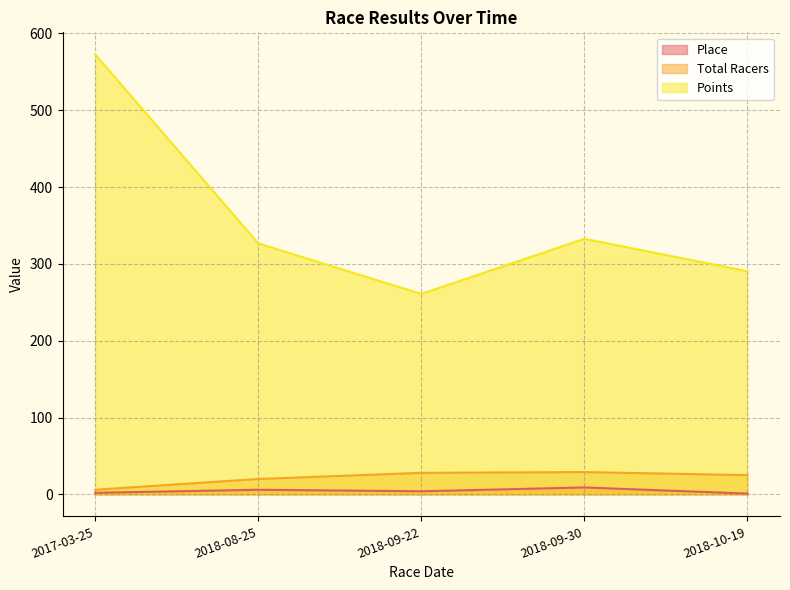

What is the sum of all Points values?

1783.8